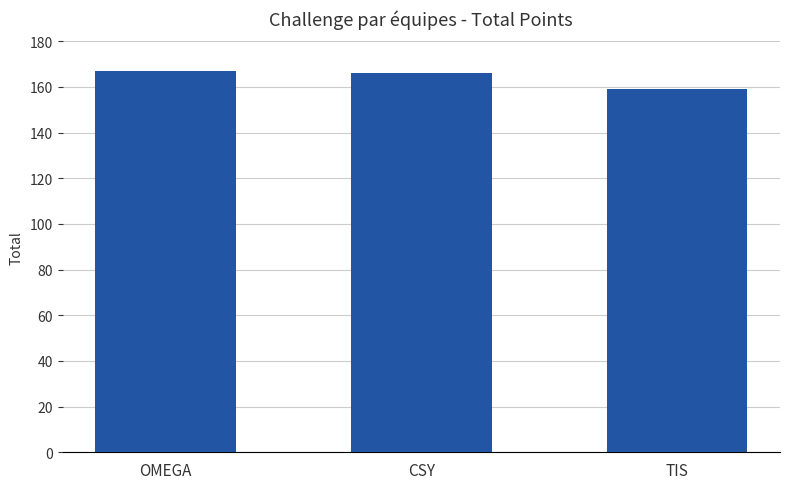

What is the change in value from CSY to TIS?

-7